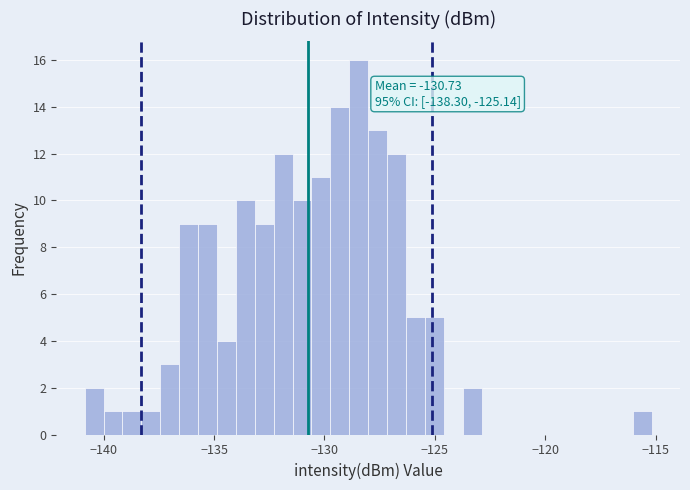

Read against the x-axis, roughly where is the centre of the tallest bar?

-128.5